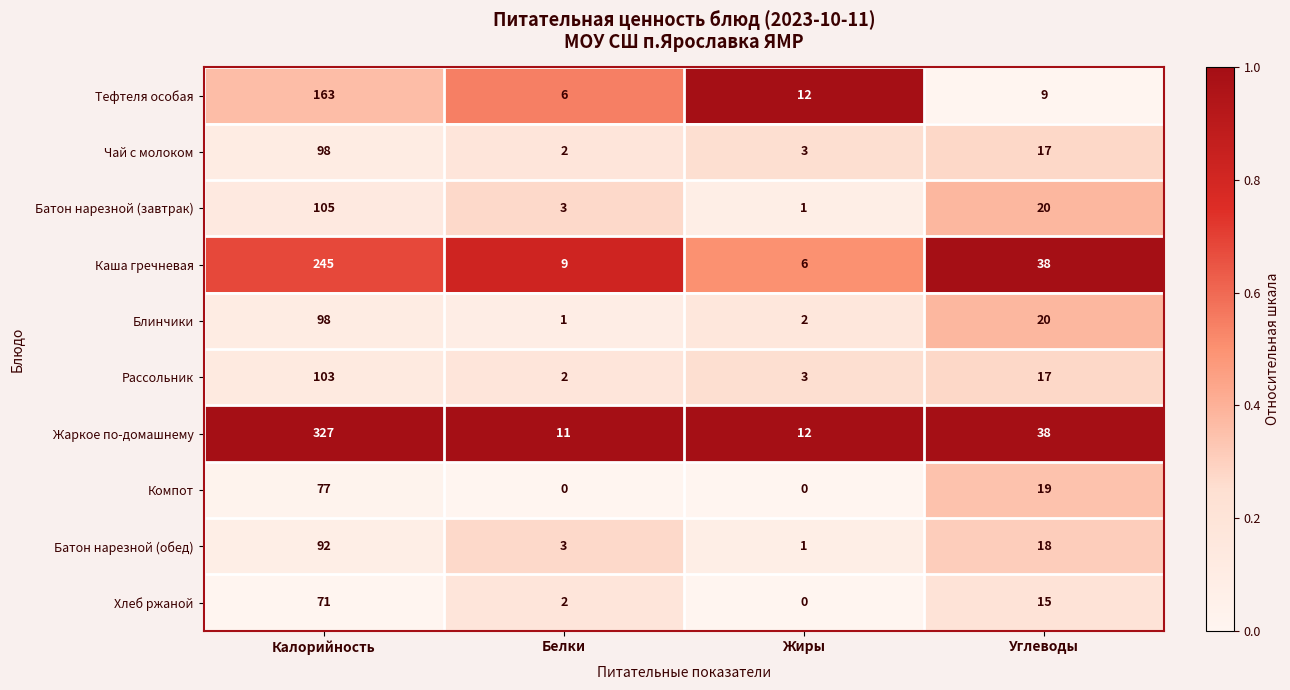

Which label corresponds to the largest value in the chart?

Калорийность